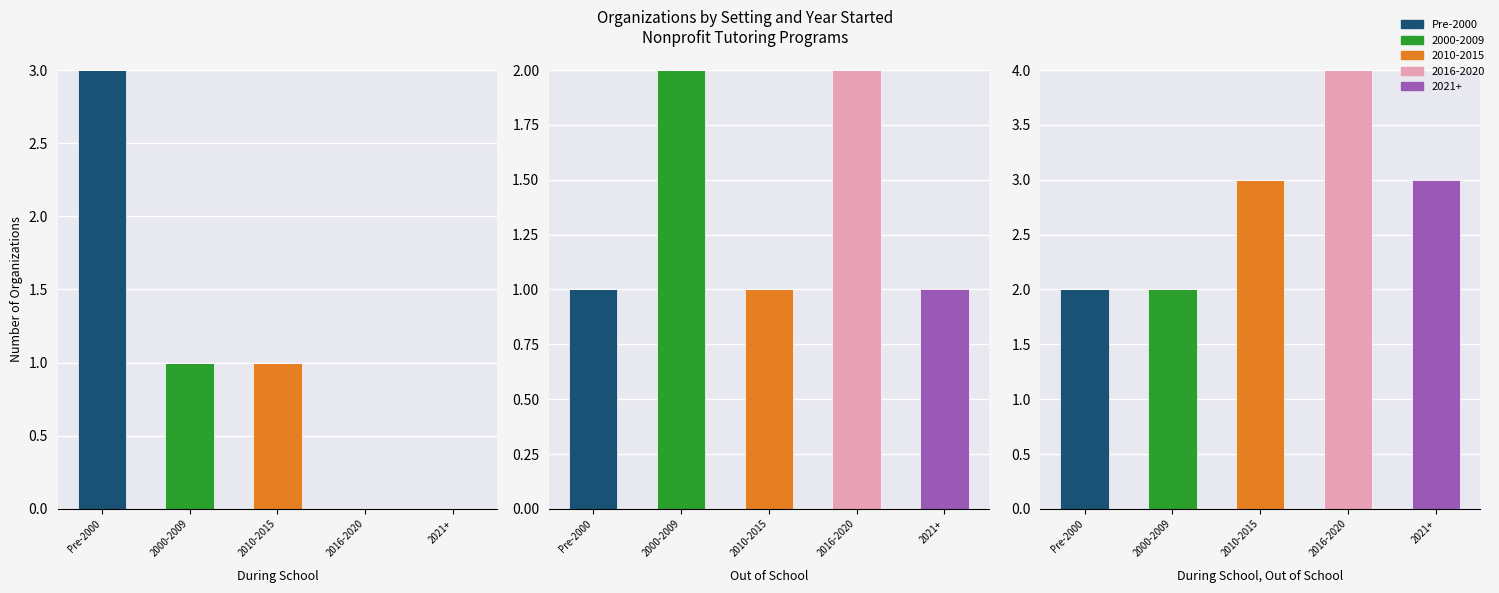

Is it true that the value at 2010-2015 is 0?

True